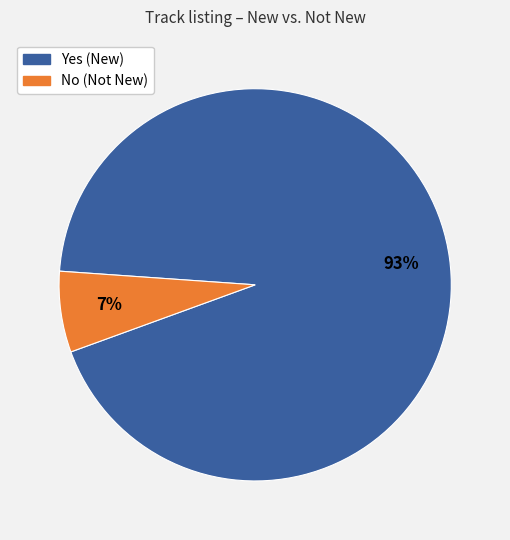

Do Yes and No together represent more than half of the pie?

Yes